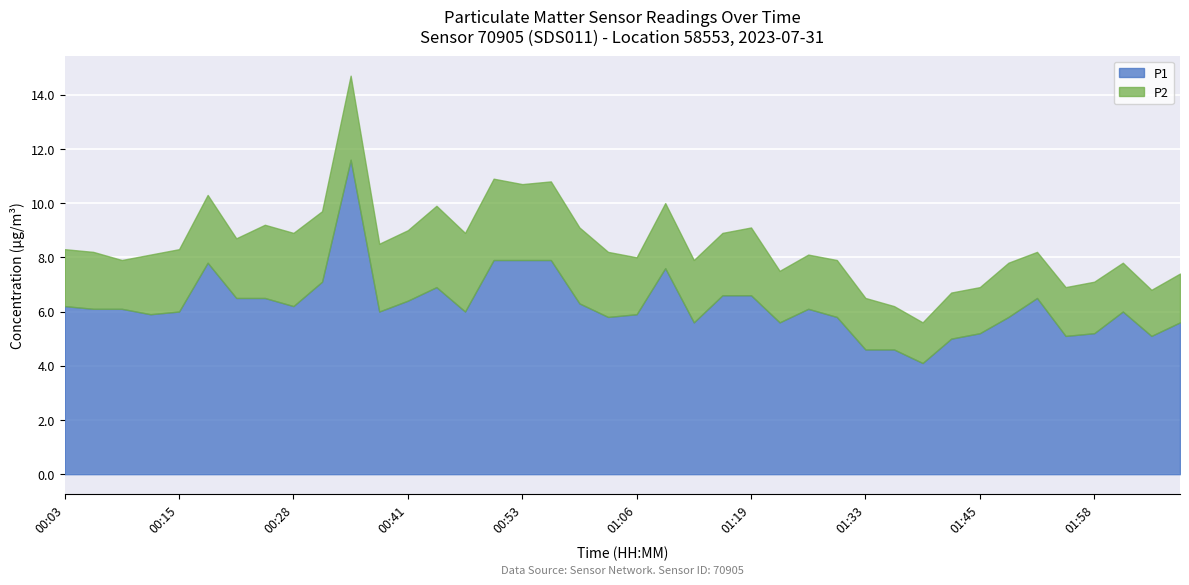

Rank the series at 00:53 from highest to lowest value.

P1, P2